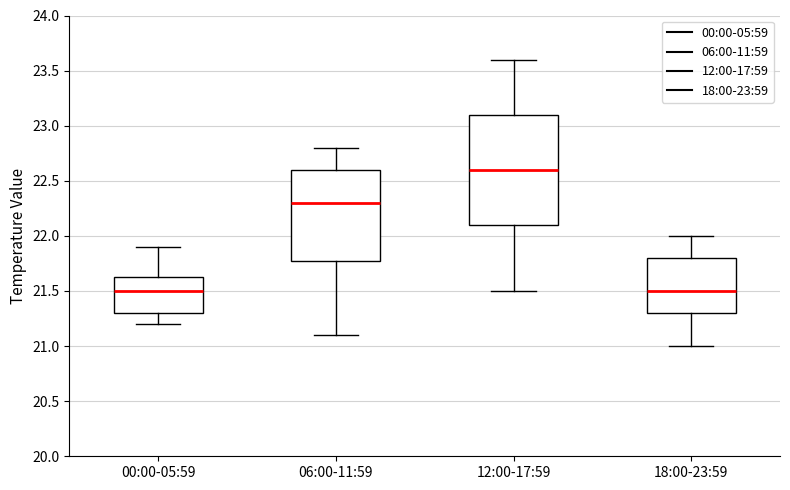

Where is the upper edge of the box for 18:00-23:59 on the y-axis? The values are not printed on the chart, so give them approximately, as read against the axis.

21.80